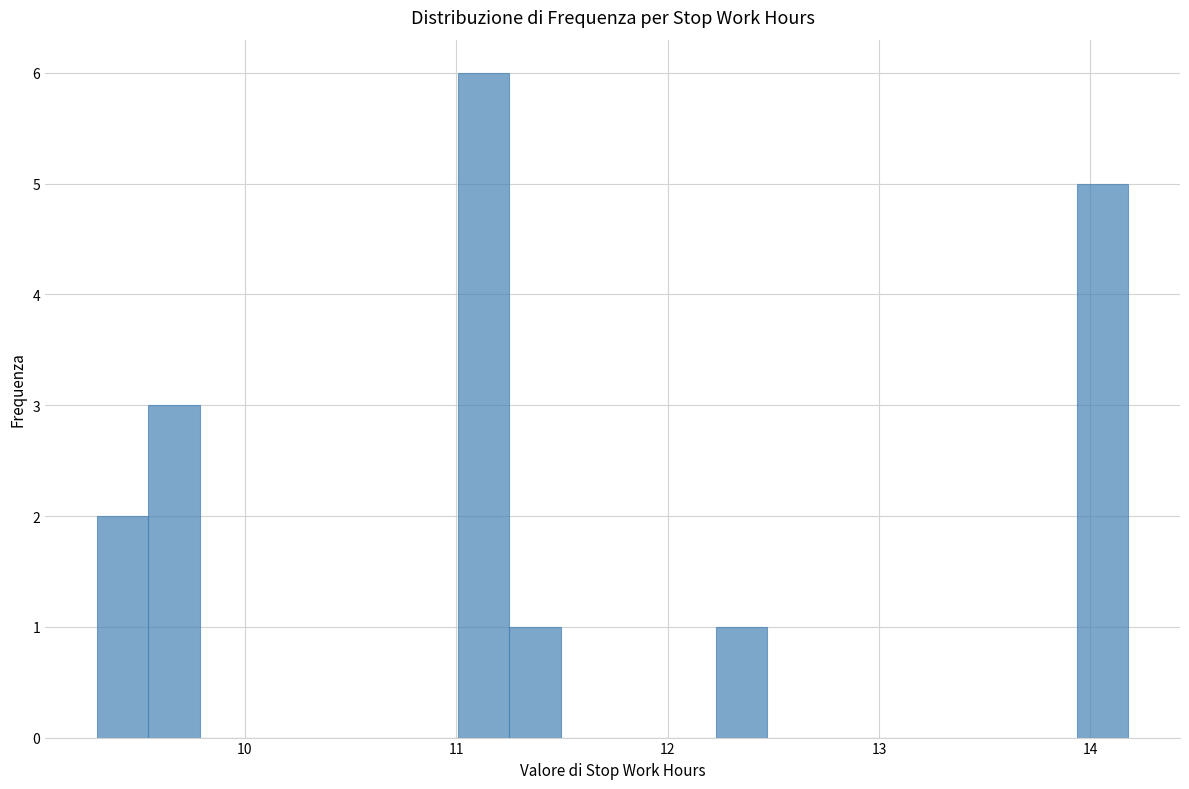

Read against the x-axis, roughly where is the centre of the tallest bar?

11.1